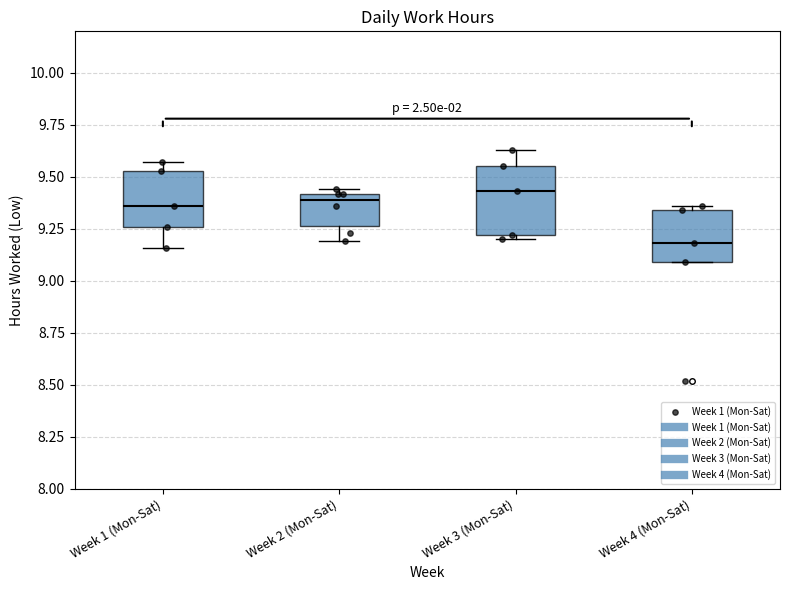

Where does the lower whisker of the box for Week 2 (Mon-Sat) end on the y-axis? The values are not printed on the chart, so give them approximately, as read against the axis.

9.20